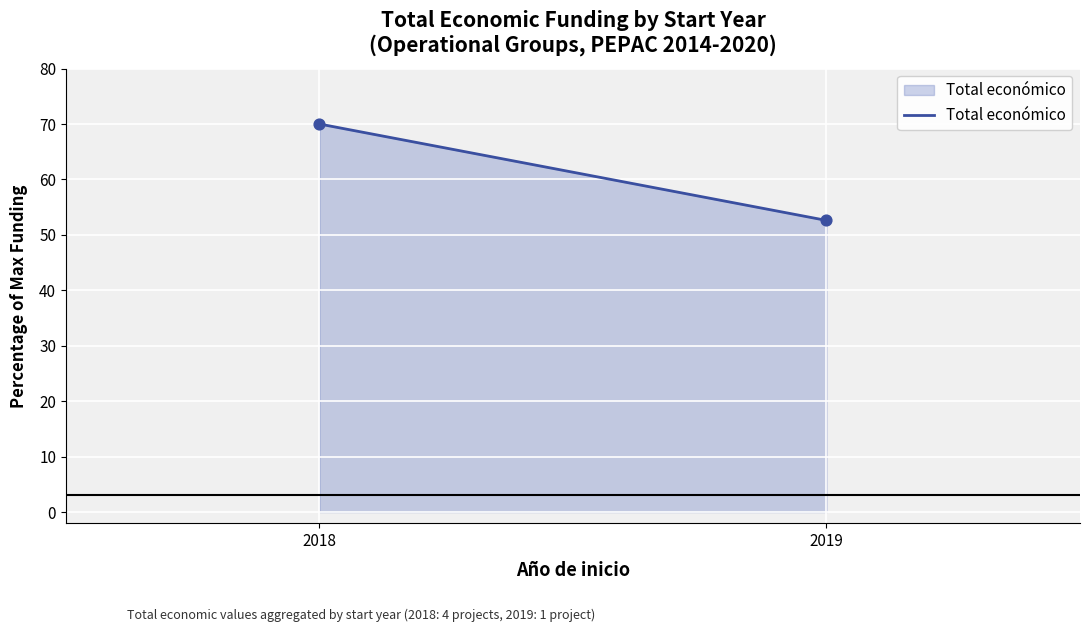

What is the range of Y values (max minus min)?

17.4